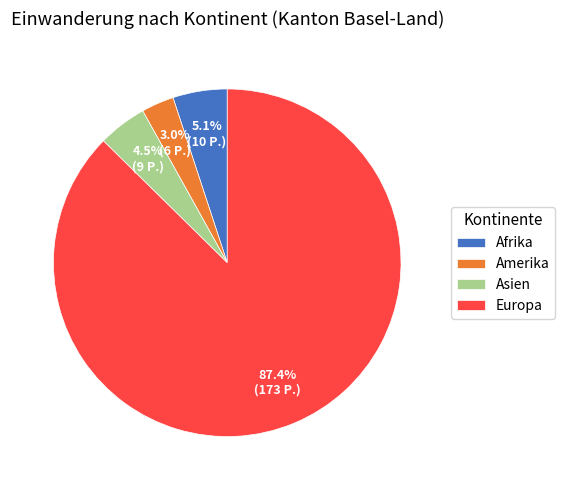

Which category has the smallest portion of the pie?

Amerika